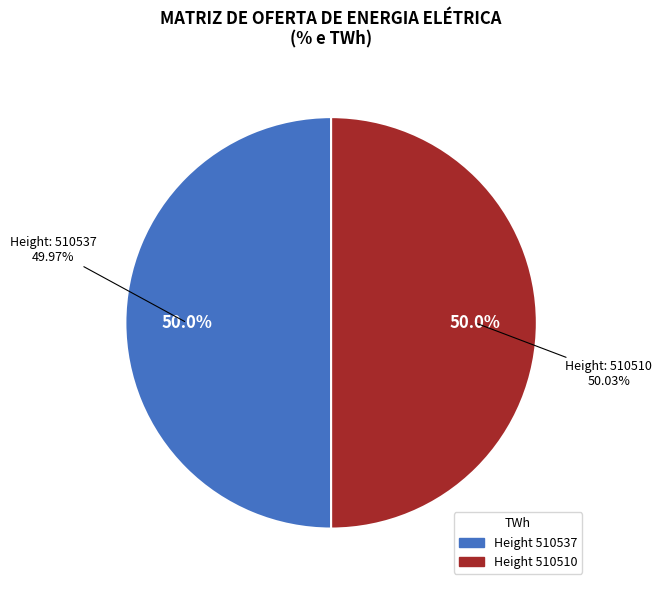

What percentage is the 510510 slice, to the nearest percent?

50%